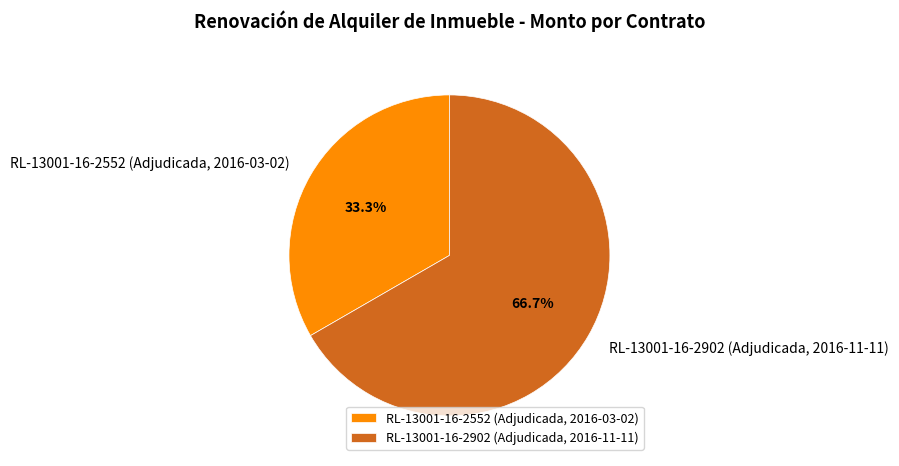

Which slice is the smallest?

RL-13001-16-2552 (Adjudicada, 2016-03-02)